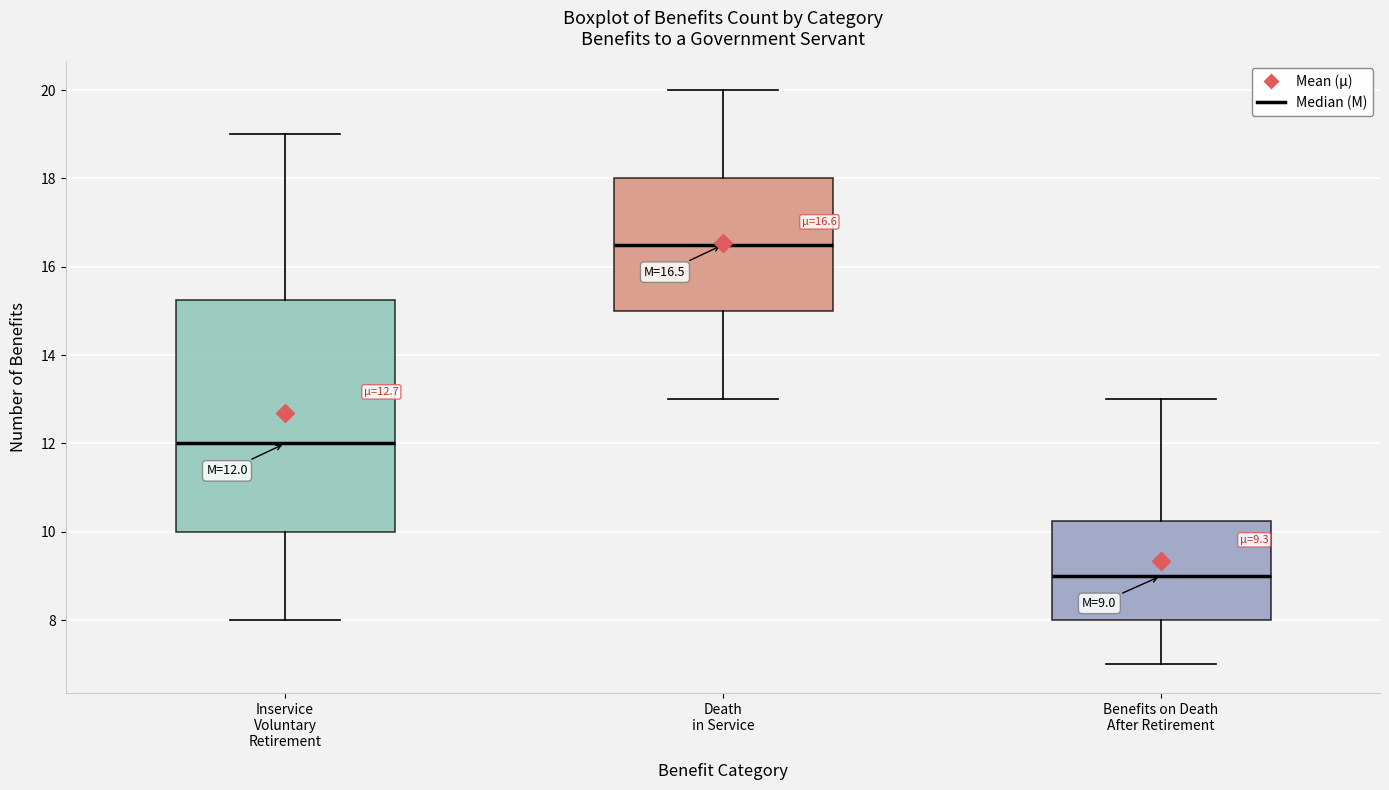

Which box is the tallest, from its lower edge to its upper edge?

Inservice Voluntary Retirement